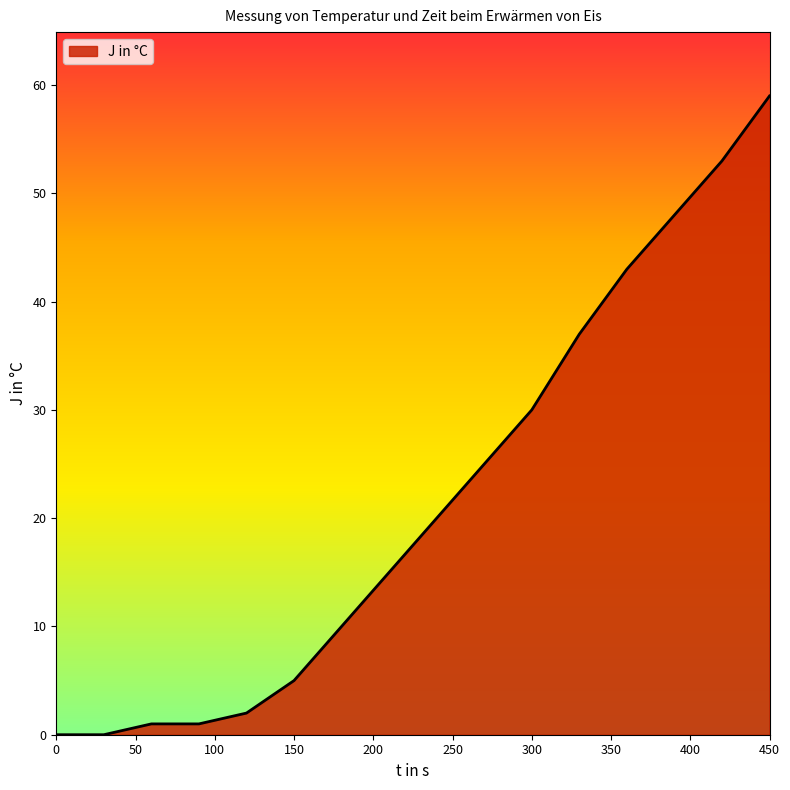

What is the difference between the maximum and minimum values?

59